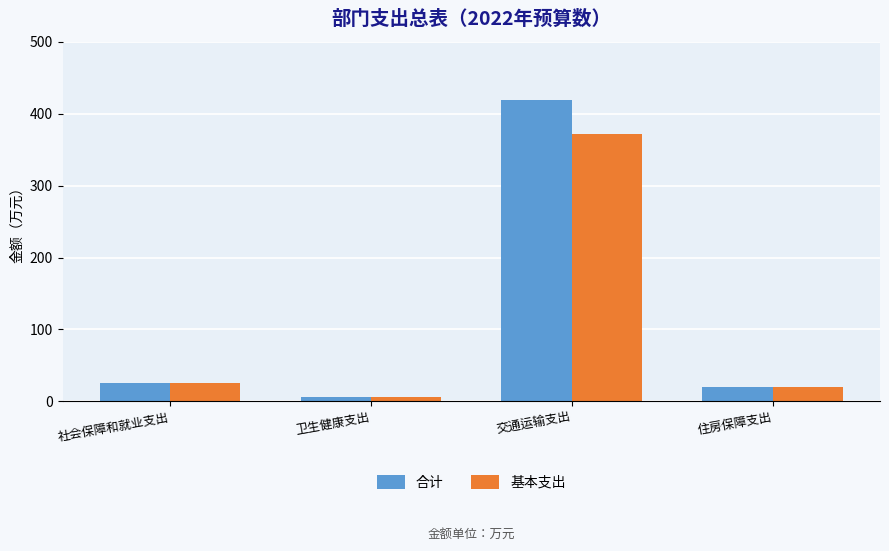

What is the total value across all series at 社会保障和就业支出?

51.0